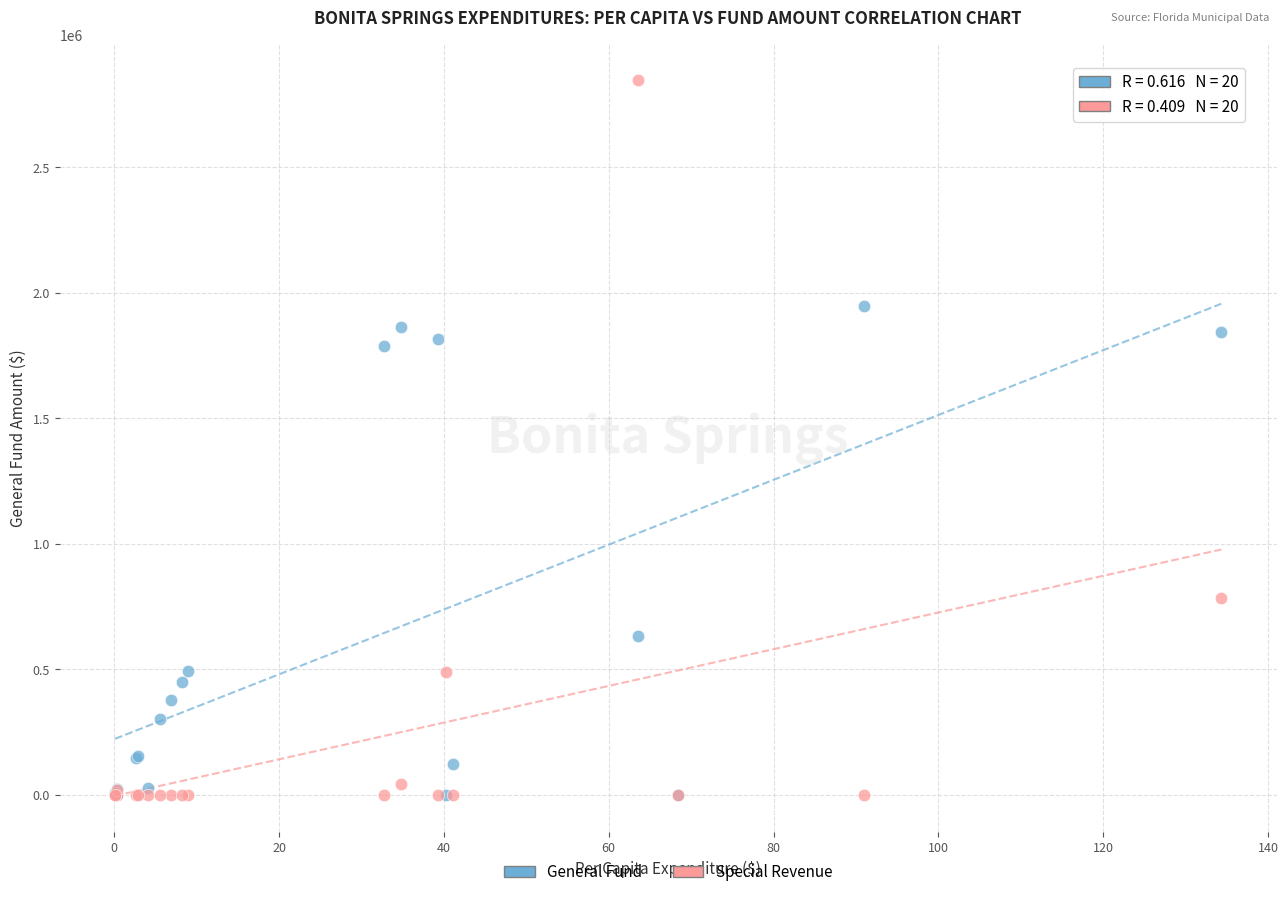

In the General Fund series, what Y value is closest to 973395?

631999